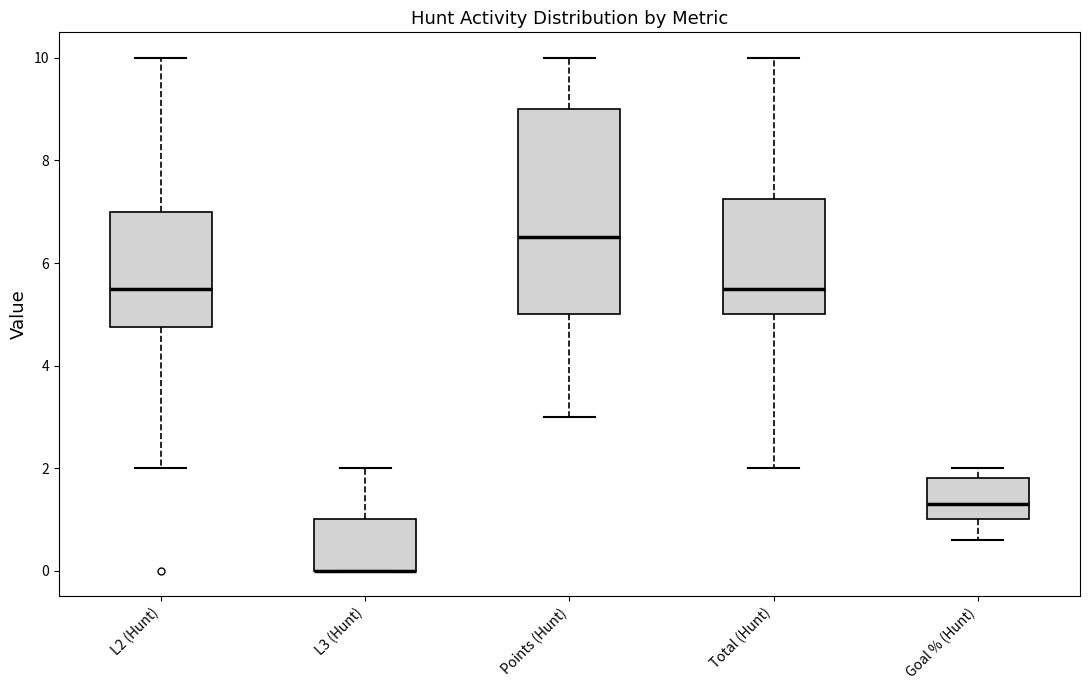

Which box is the tallest, from its lower edge to its upper edge?

Points (Hunt)